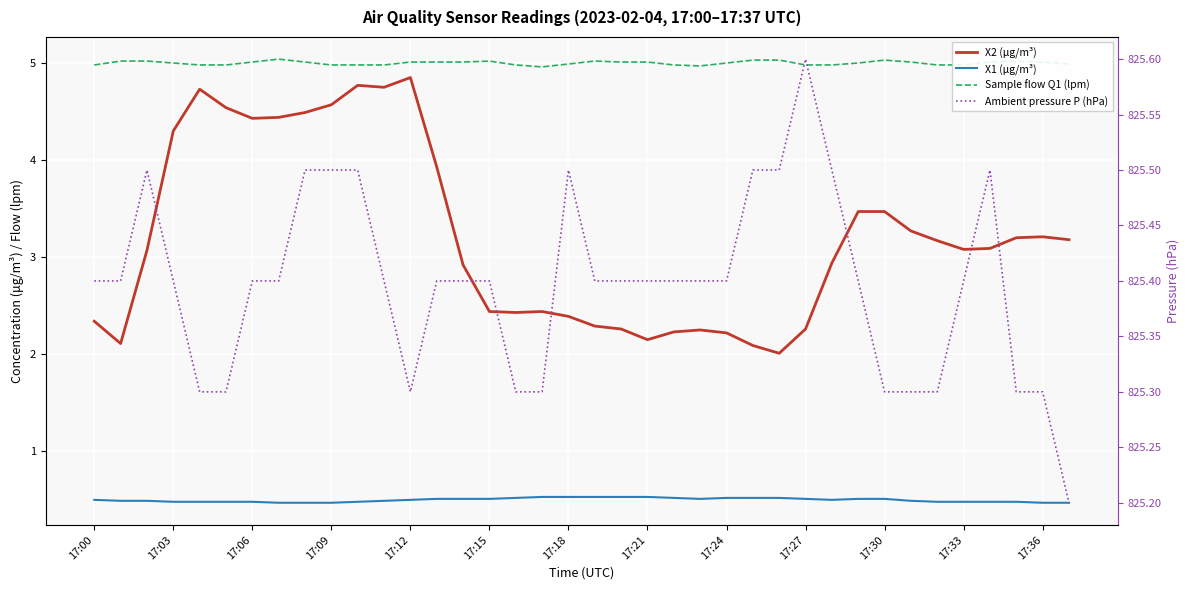

True or false: Ambient pressure P (hPa) and X2 (μg/m³) cross at least once.

False